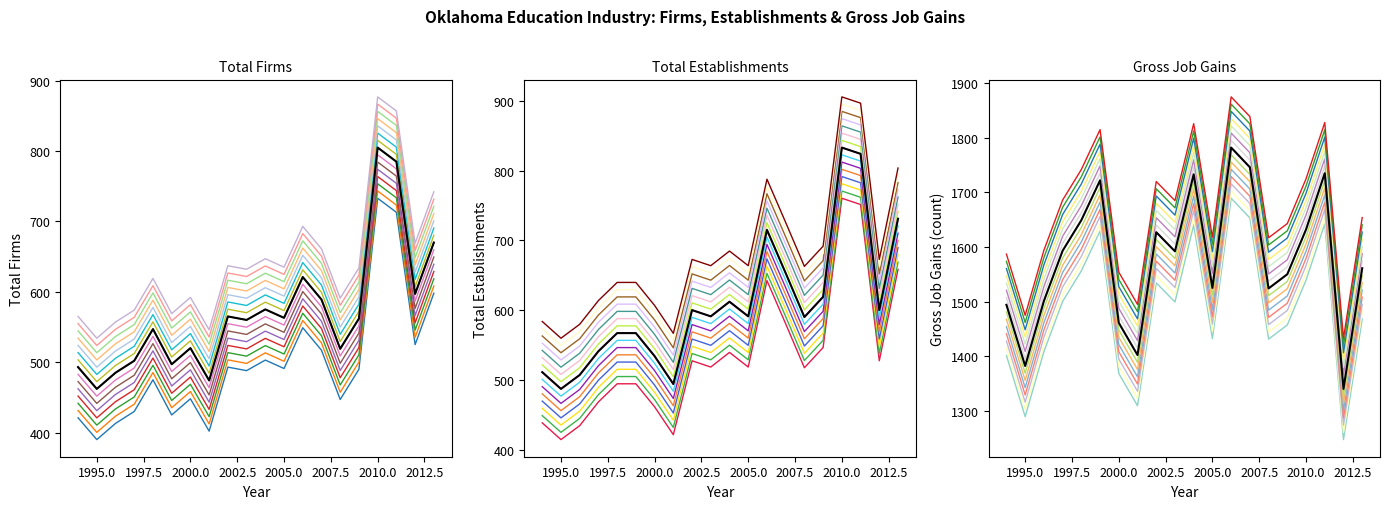

True or false: Gross Job Gains has more than 2 points higher than both neighbors.

True